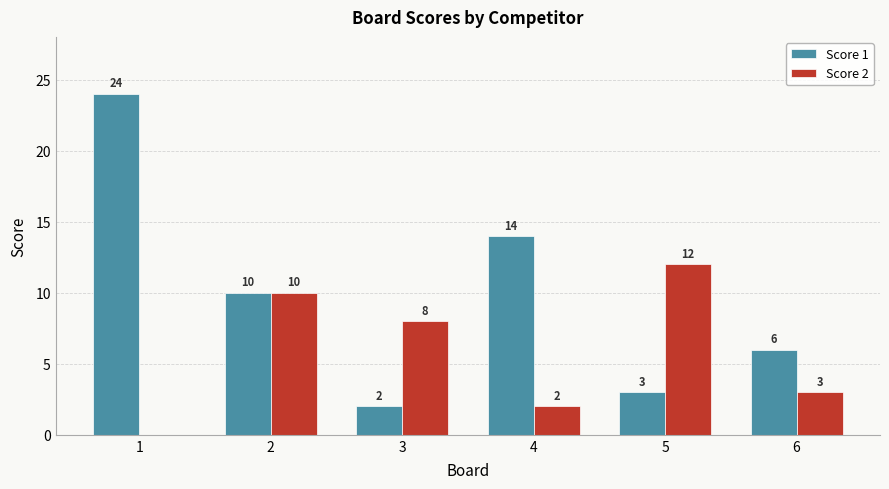

Which series changed the most between 5 and 6?

Score 2